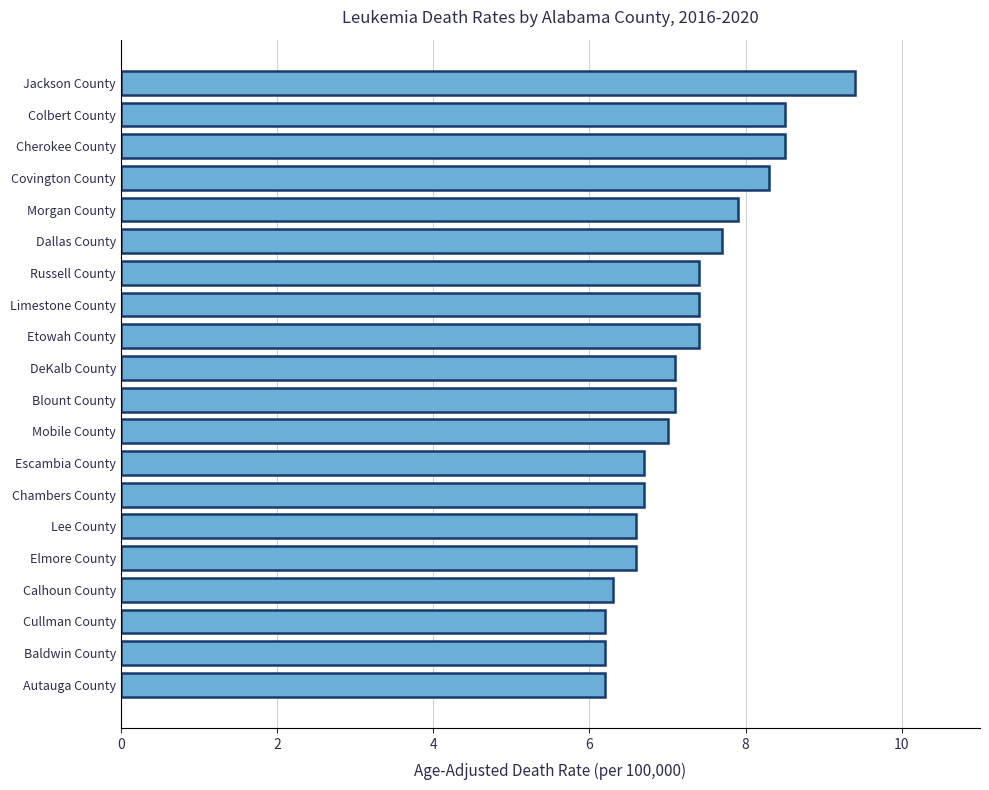

Reading bottom to top, transcribe all the data shown in this chart.

Autauga County=6.2	Baldwin County=6.2	Cullman County=6.2	Calhoun County=6.3	Elmore County=6.6	Lee County=6.6	Chambers County=6.7	Escambia County=6.7	Mobile County=7.0	Blount County=7.1	DeKalb County=7.1	Etowah County=7.4	Limestone County=7.4	Russell County=7.4	Dallas County=7.7	Morgan County=7.9	Covington County=8.3	Cherokee County=8.5	Colbert County=8.5	Jackson County=9.4